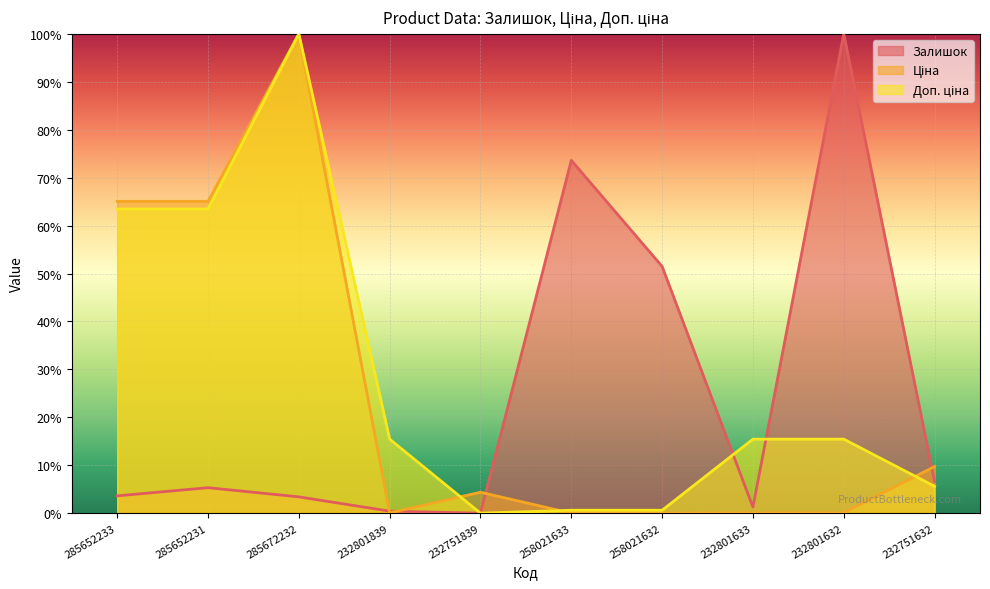

What is the average value of the Залишок series?

24.6